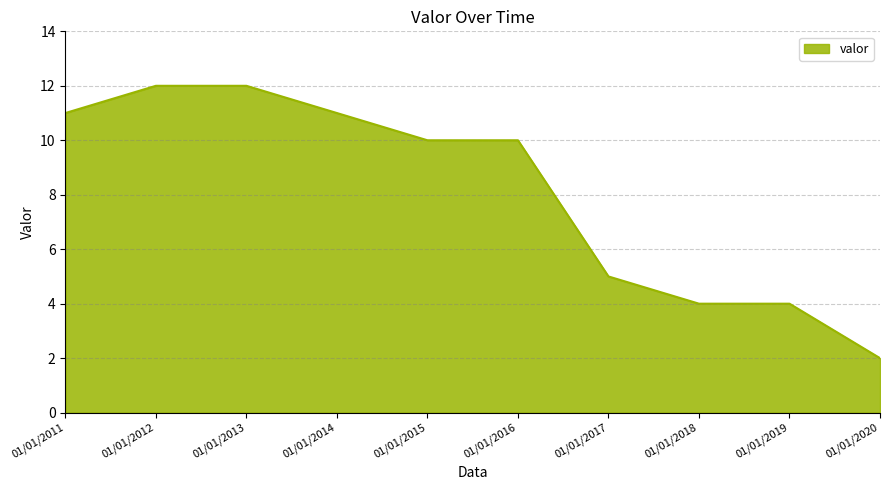

Which has a higher value, 01/01/2020 or 01/01/2012?

01/01/2012